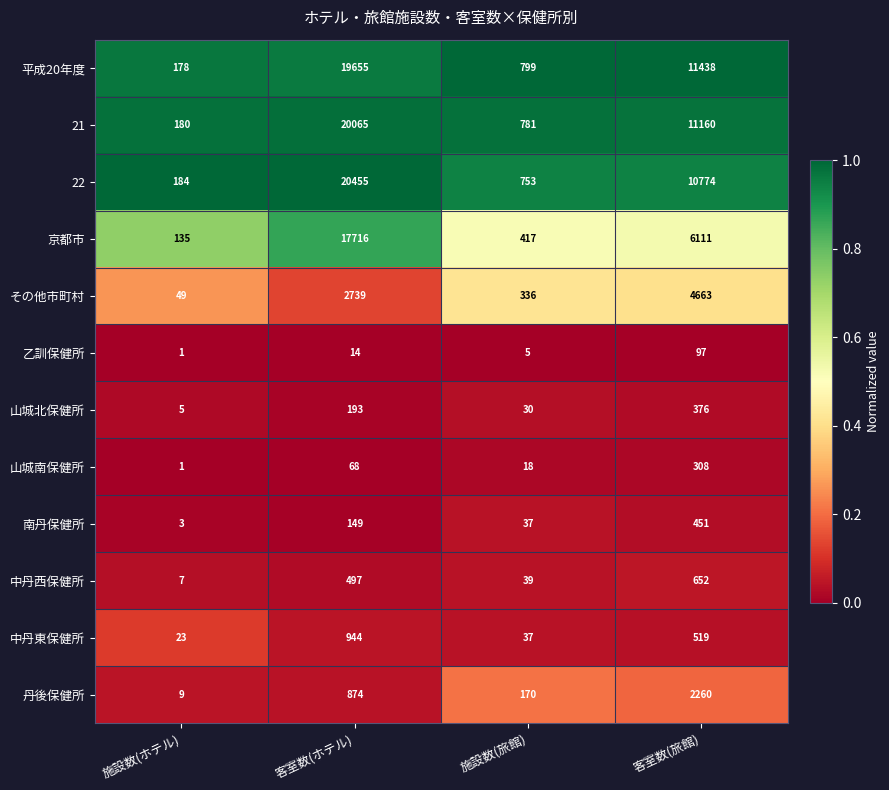

Rank the series by their maximum value, from lowest to highest.

乙訓保健所, 山城南保健所, 山城北保健所, 南丹保健所, 中丹西保健所, 中丹東保健所, 丹後保健所, その他市町村, 京都市, 平成20年度, 21, 22